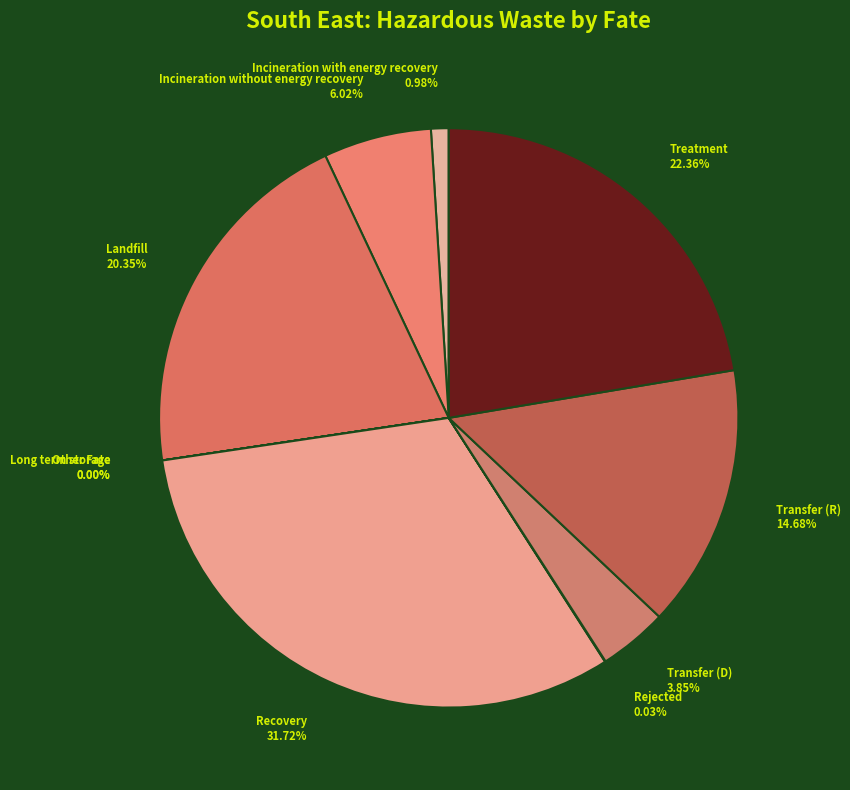

To the nearest percent, what portion does Incineration without energy recovery represent?

6%